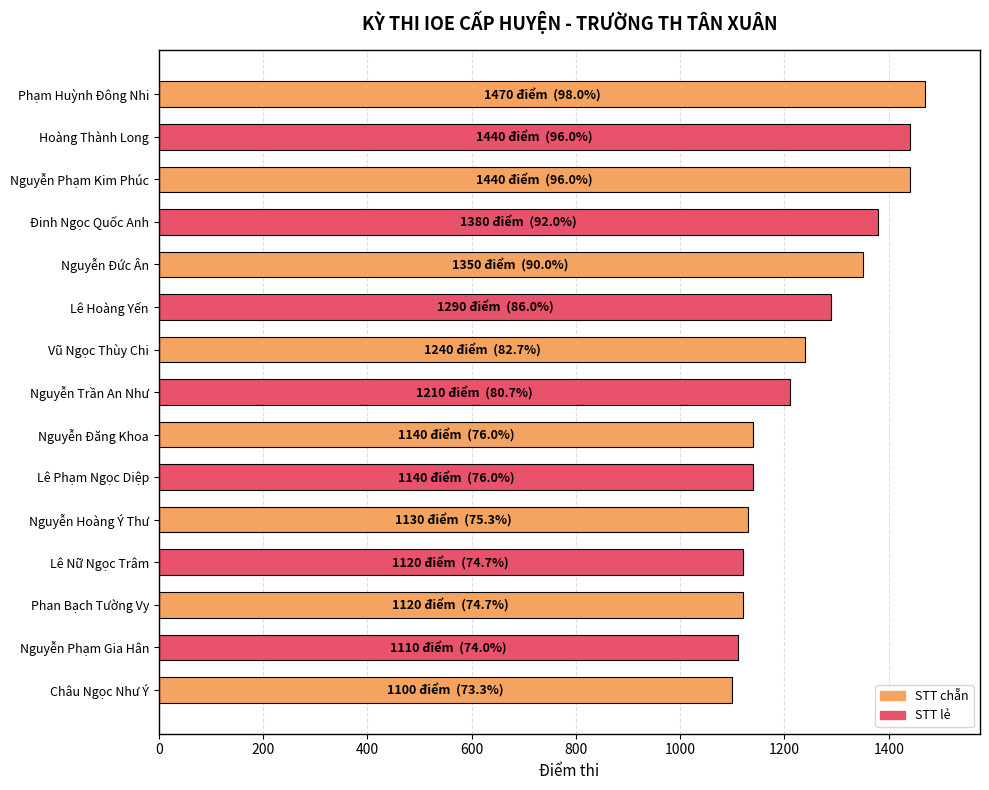

How many data points does each series have?

15